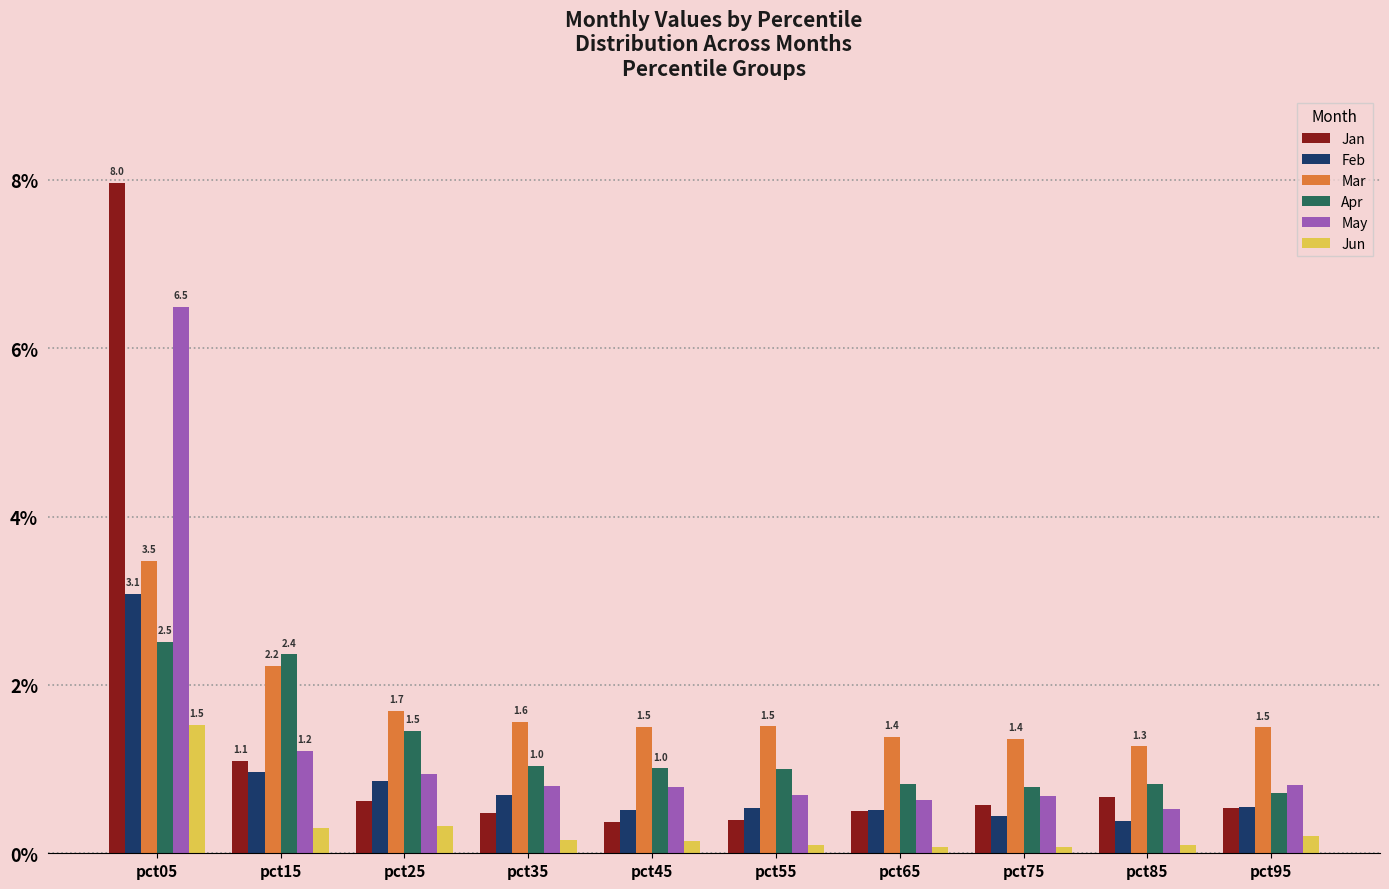

Where does the Apr series first go above 1?

pct05